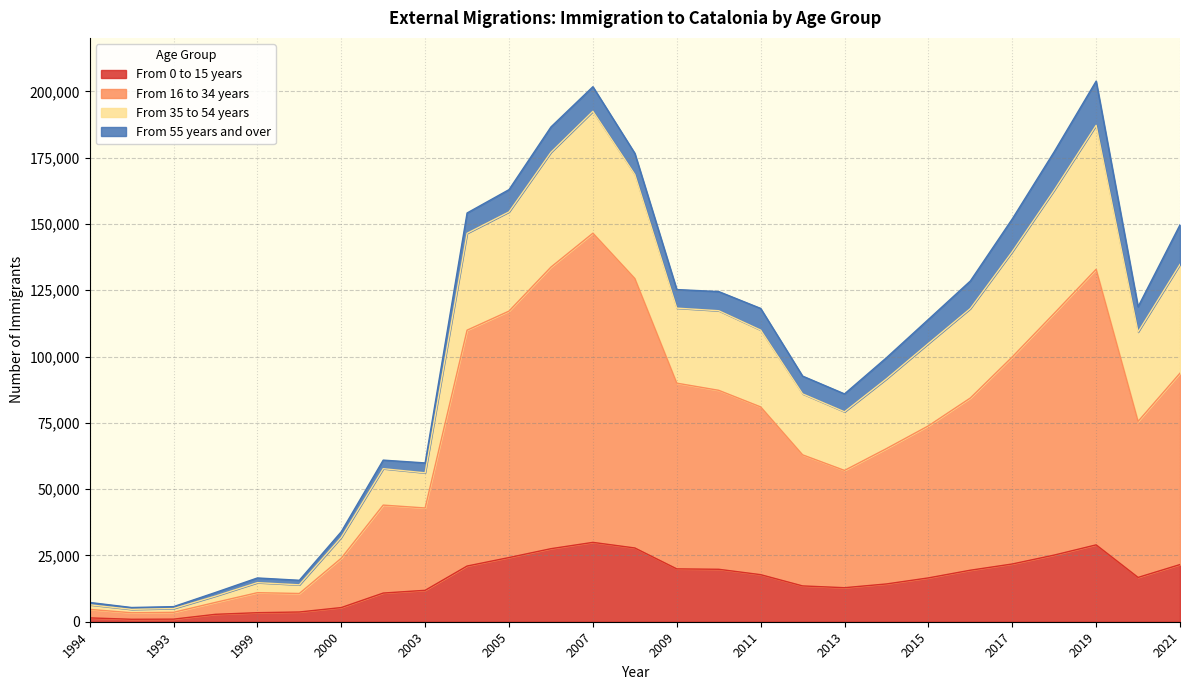

In From 35 to 54 years, how many points are lower than both neighbors (excluding endpoints)?

5